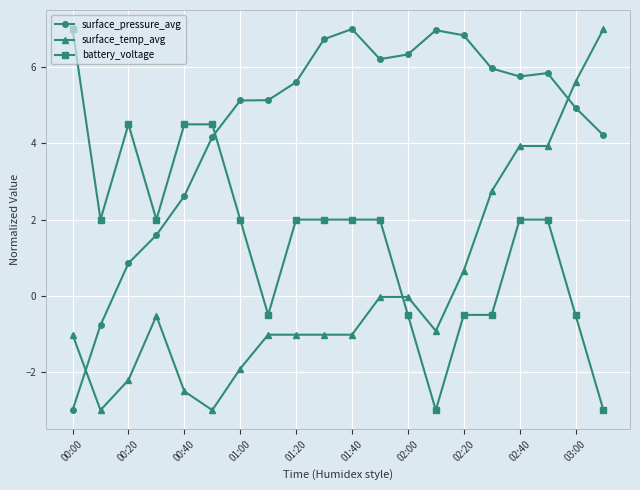

How many negative values does the battery_voltage series have?

7